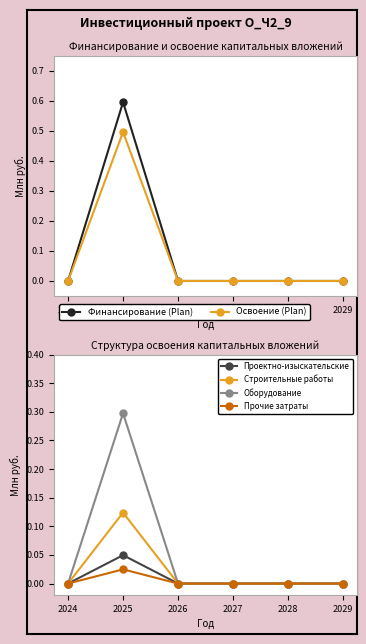

Reading left to right, extract all data points from this chart.

Финансирование (Plan): 0.0	0.6	0.0	0.0	0.0	0.0
Освоение (Plan): 0.0	0.5	0.0	0.0	0.0	0.0
Проектно-изыскательские: 0.0	0.0	0.0	0.0	0.0	0.0
Строительные работы: 0.0	0.1	0.0	0.0	0.0	0.0
Оборудование: 0.0	0.3	0.0	0.0	0.0	0.0
Прочие затраты: 0.0	0.0	0.0	0.0	0.0	0.0